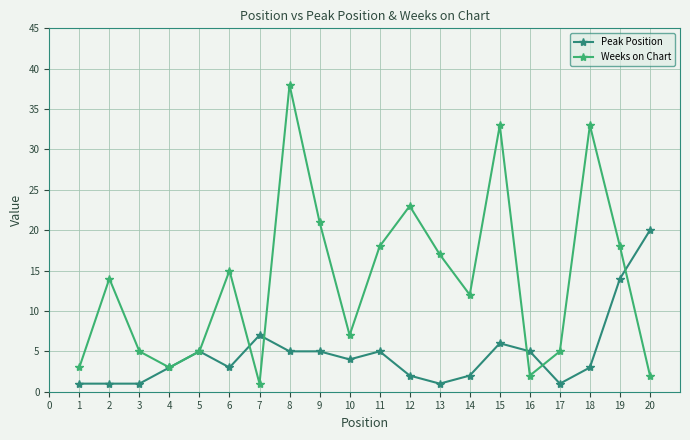

At which category is the sum across all series the highest?

8